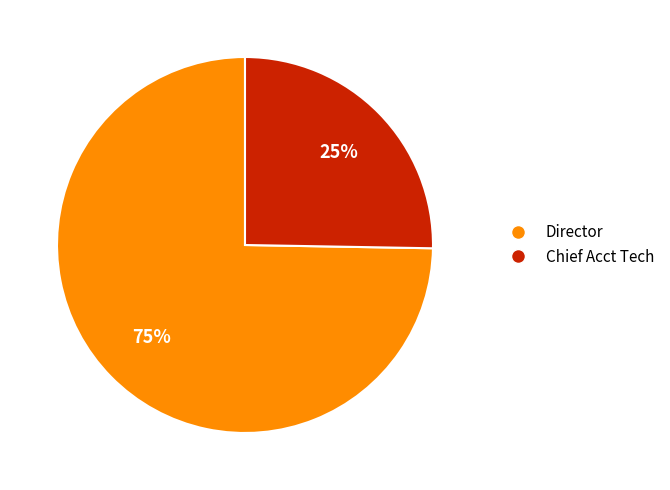

Which category accounts for the majority?

Director